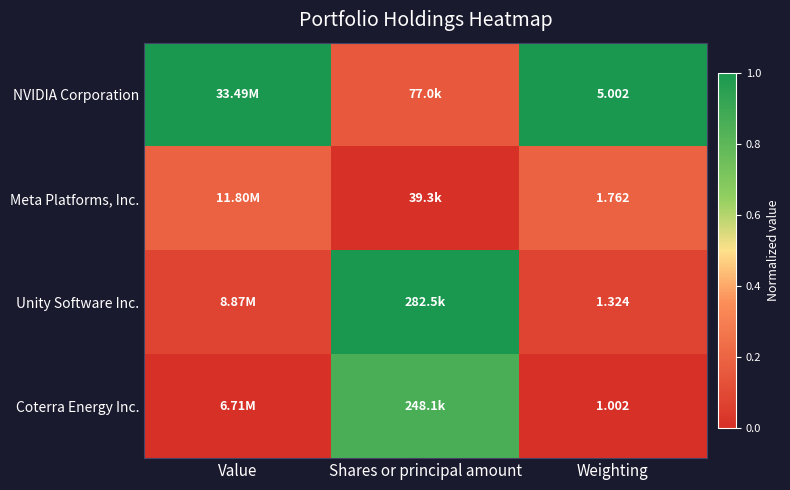

Rank the series at Weighting from highest to lowest value.

NVIDIA Corporation, Meta Platforms, Inc., Unity Software Inc., Coterra Energy Inc.